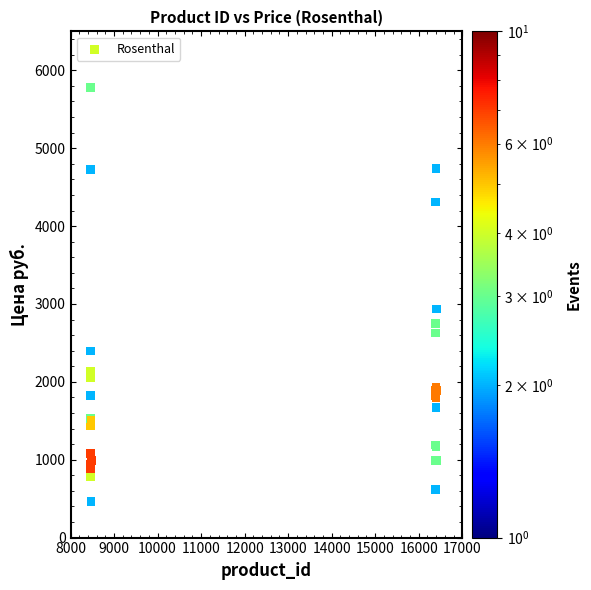

What Y value in the scatter plot is closest to 3120?

2935.5